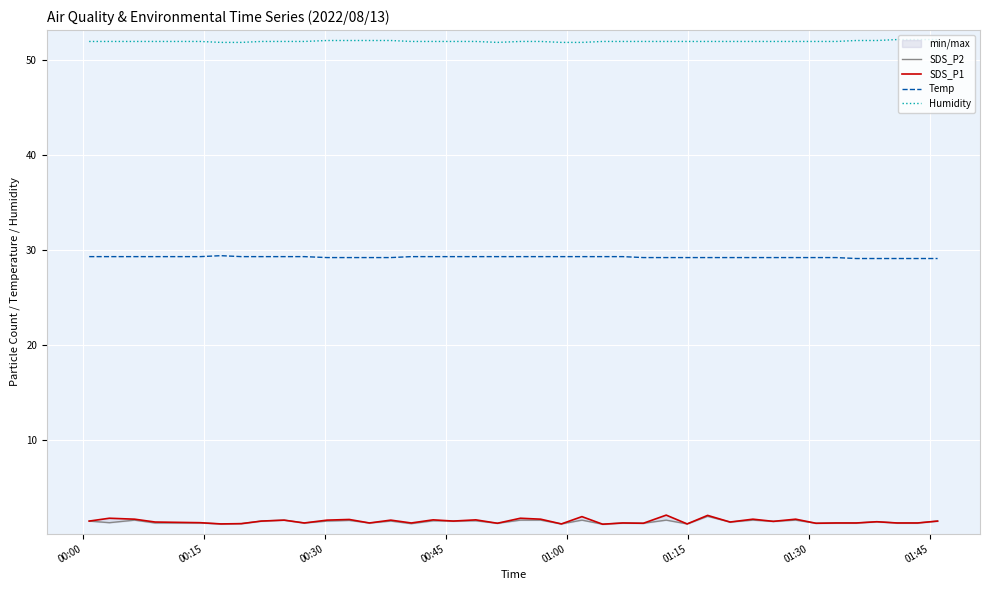

How many distinct data groups are displayed?

4